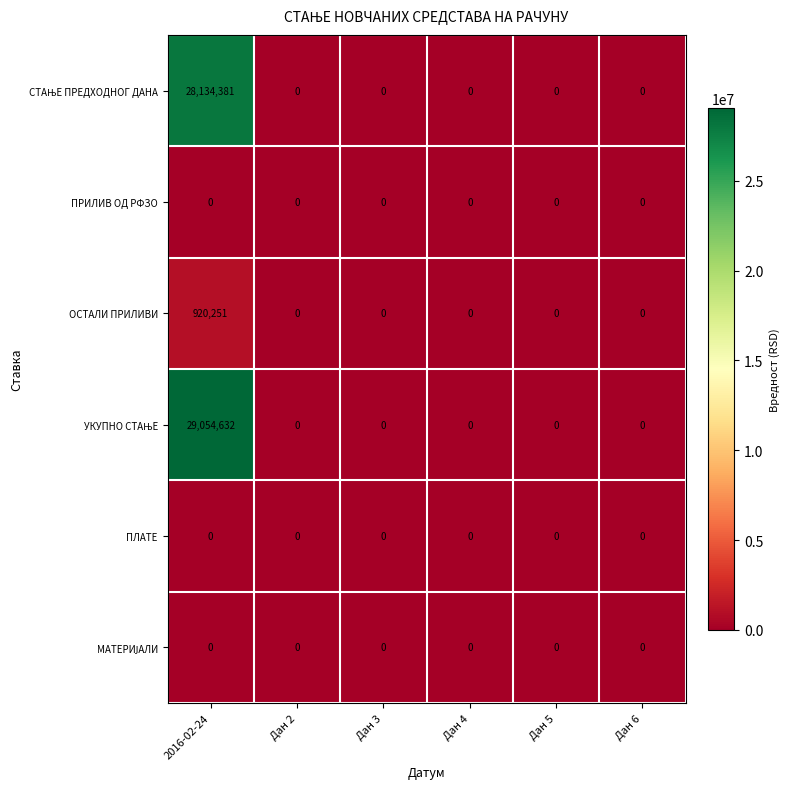

What is the sum of all ОСТАЛИ ПРИЛИВИ values?

920251